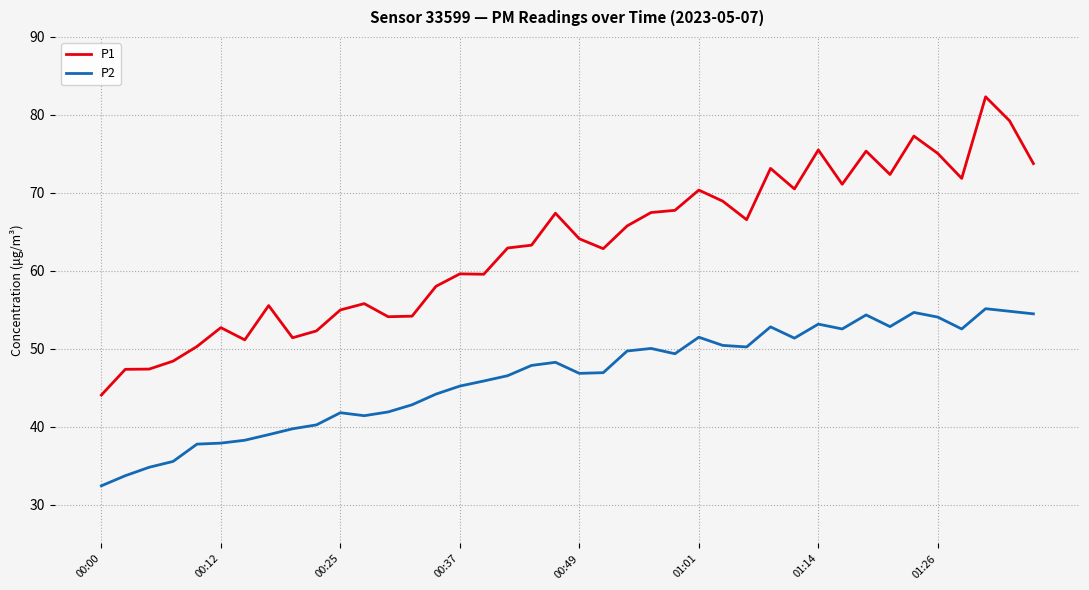

Which series has the largest total across all categories?

P1